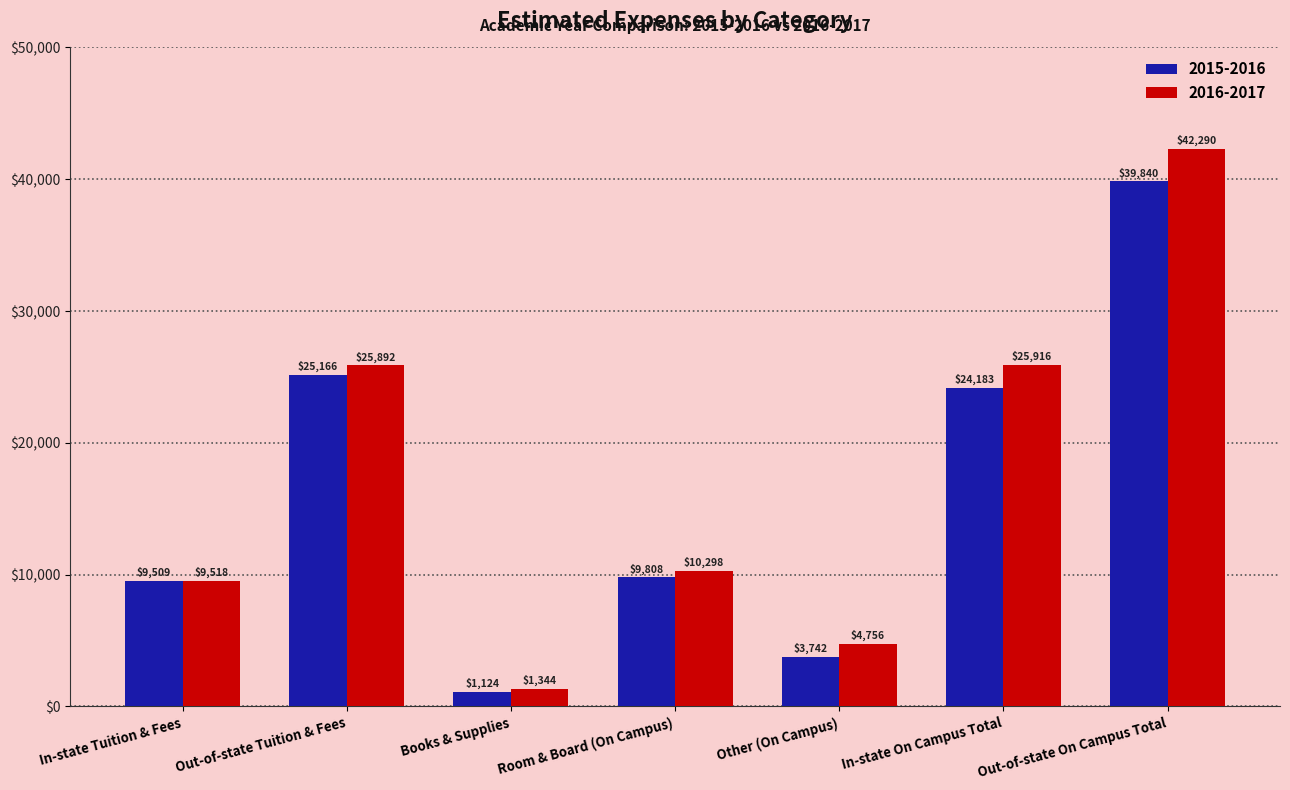

At how many categories does at least one series exceed 5338?

5